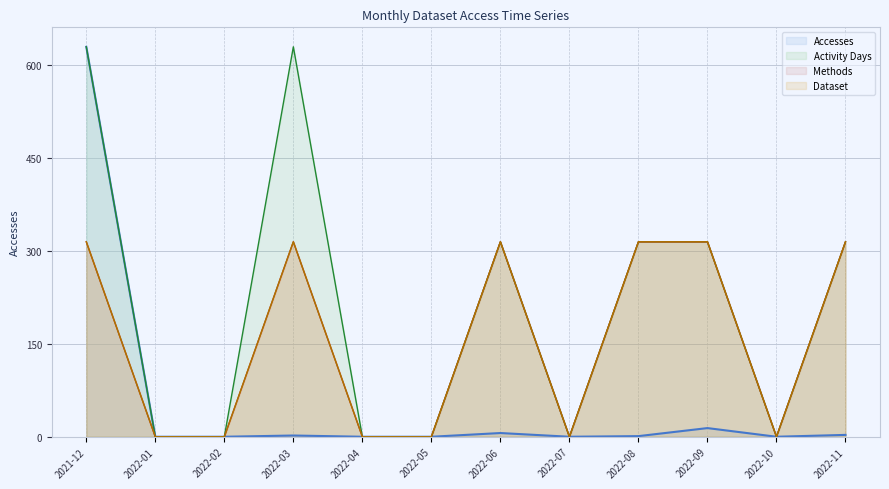

At 2022-05, list the series in order from smallest to largest.

Accesses, Methods, Dataset, Activity Days